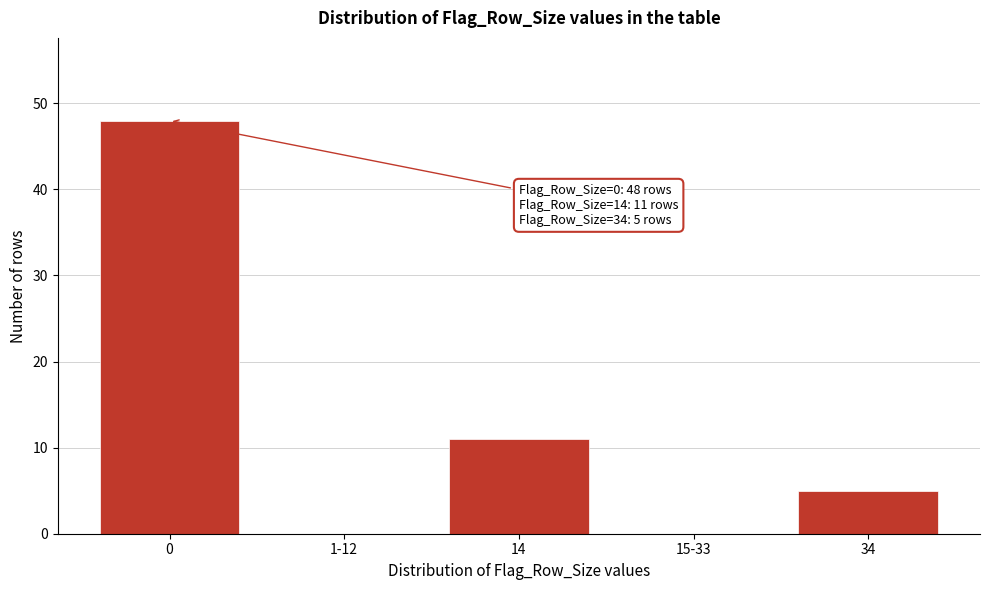

Reading right to left, transcribe all the data shown in this chart.

34=5	15-33=0	14=11	1-12=0	0=48